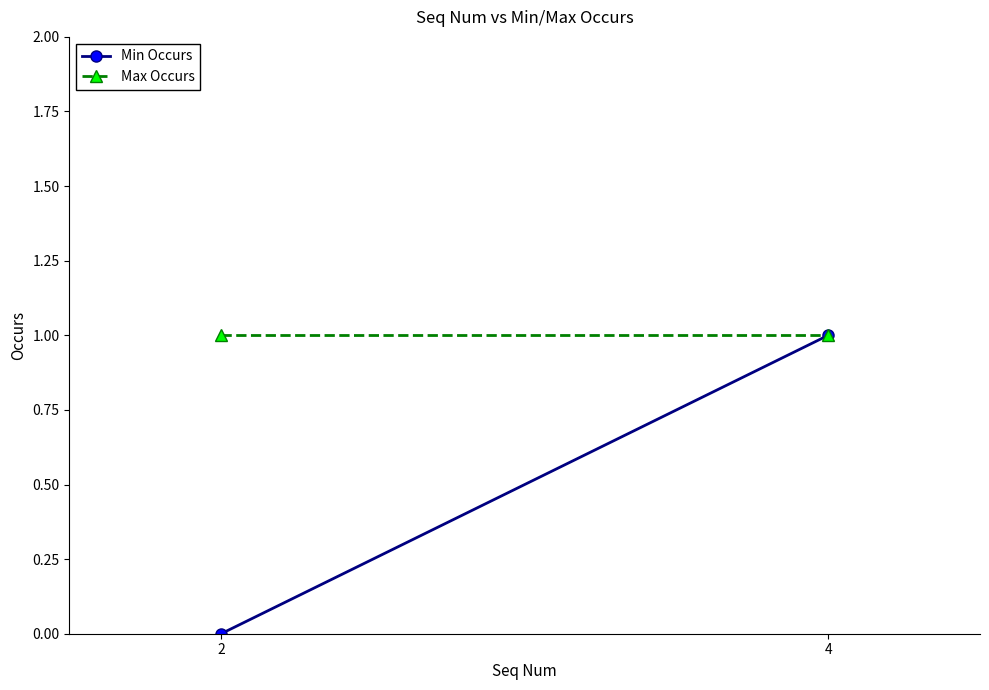

The value of Max Occurs at 4 is 0. True or false?

False